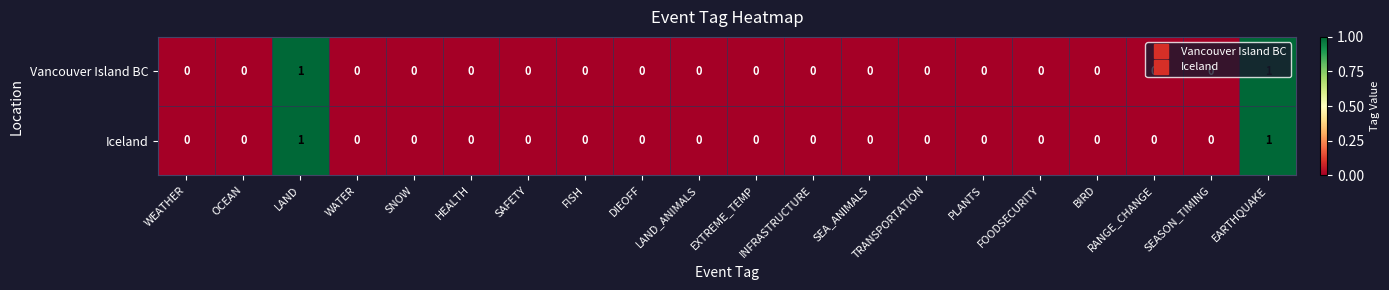

How many Vancouver Island BC values are between 0 and 1?

20